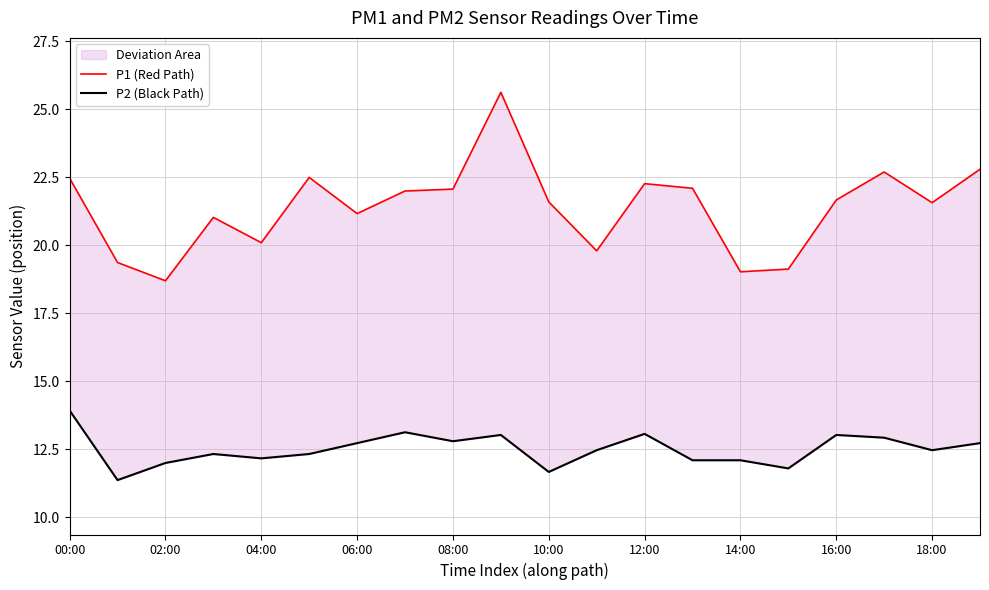

Between 15 and 17, which series saw the biggest shift?

P1 (Red Path)